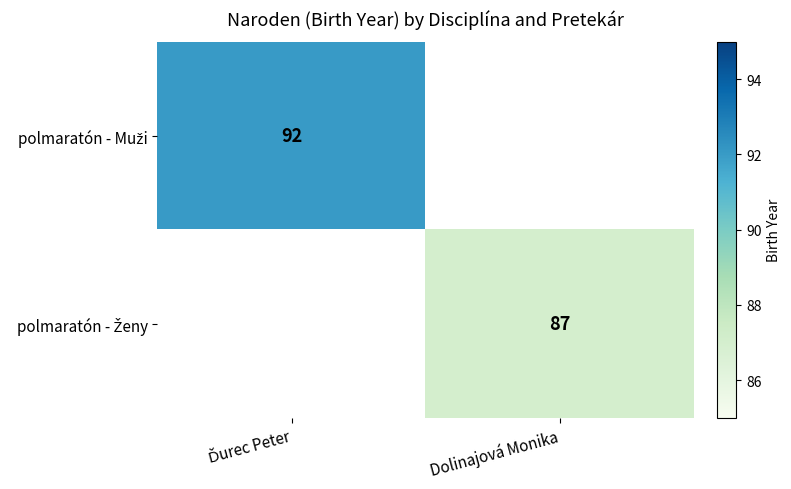

Rank the series by their average value, from highest to lowest.

polmaratón - Muži, polmaratón - Ženy